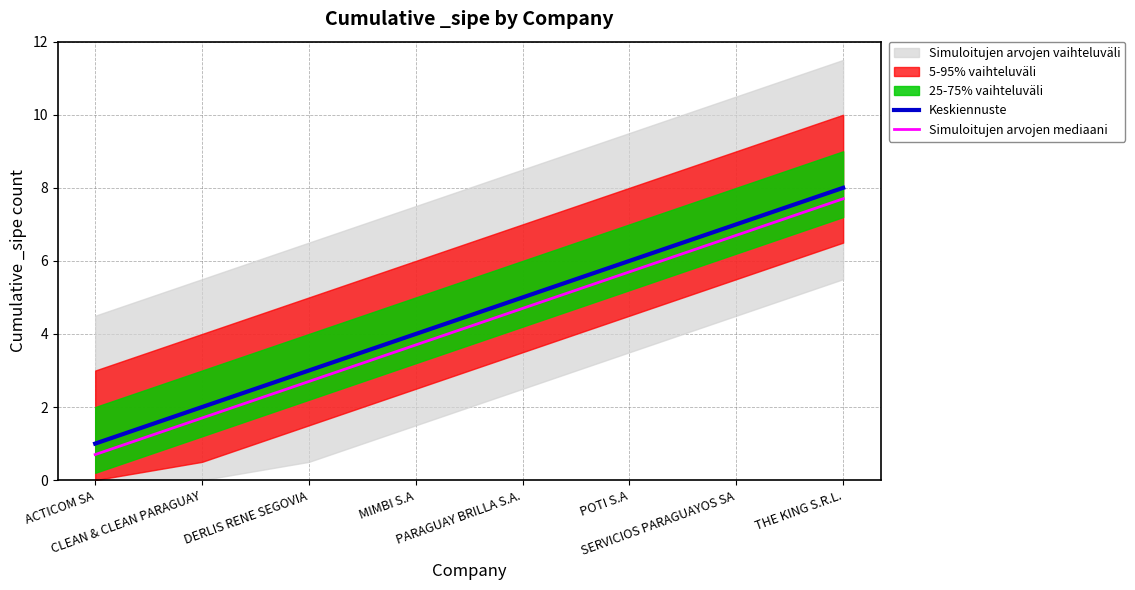

True or false: Simuloitujen arvojen mediaani and Keskiennuste intersect in this chart.

False